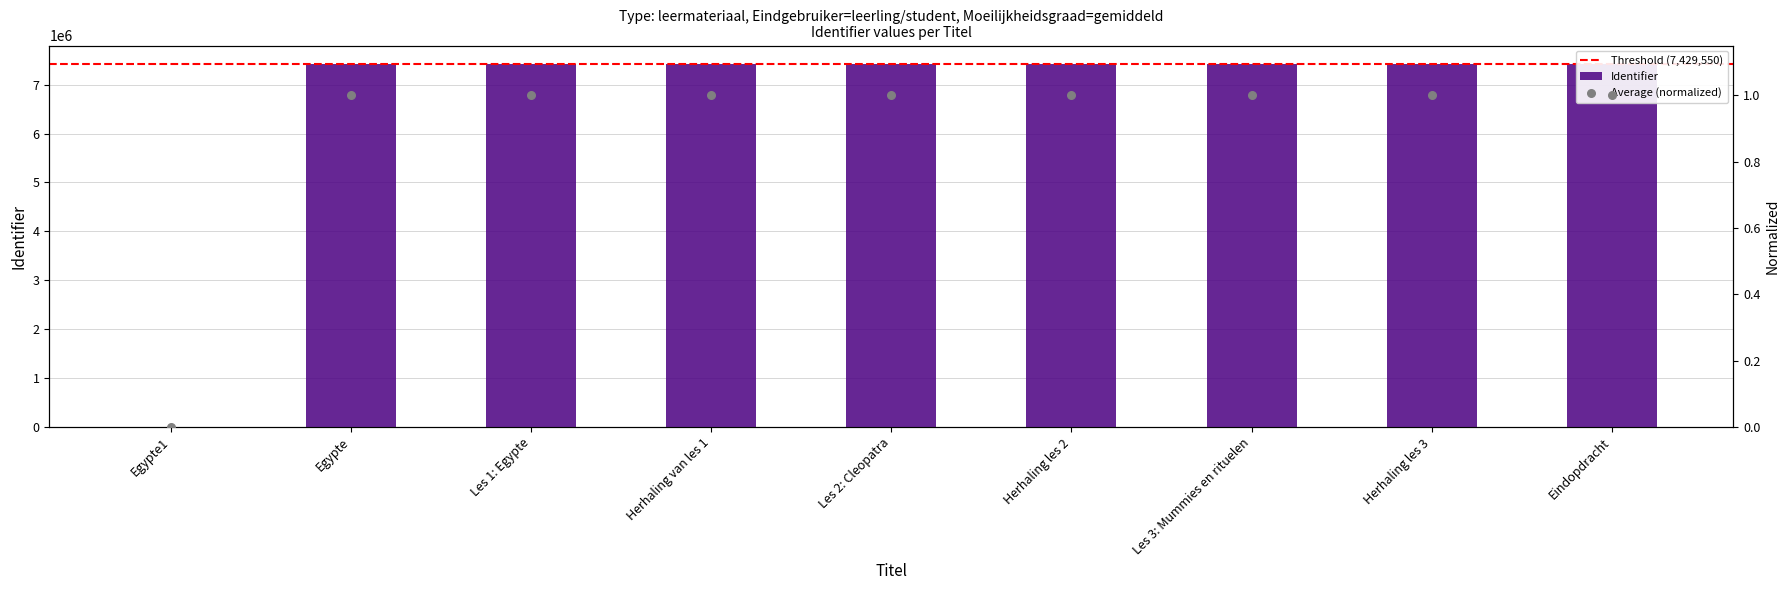

Between Les 3: Mummies en rituelen and Les 1: Egypte, which is larger?

Les 3: Mummies en rituelen